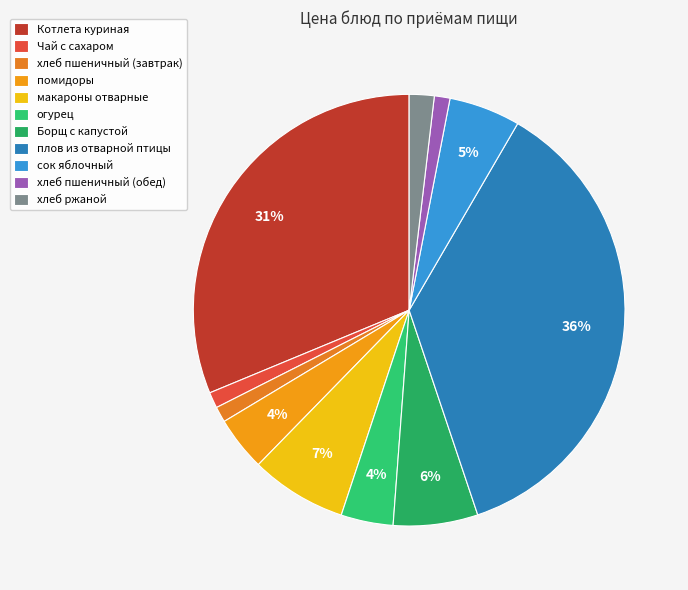

Is there any slice that represents more than half of the pie?

No